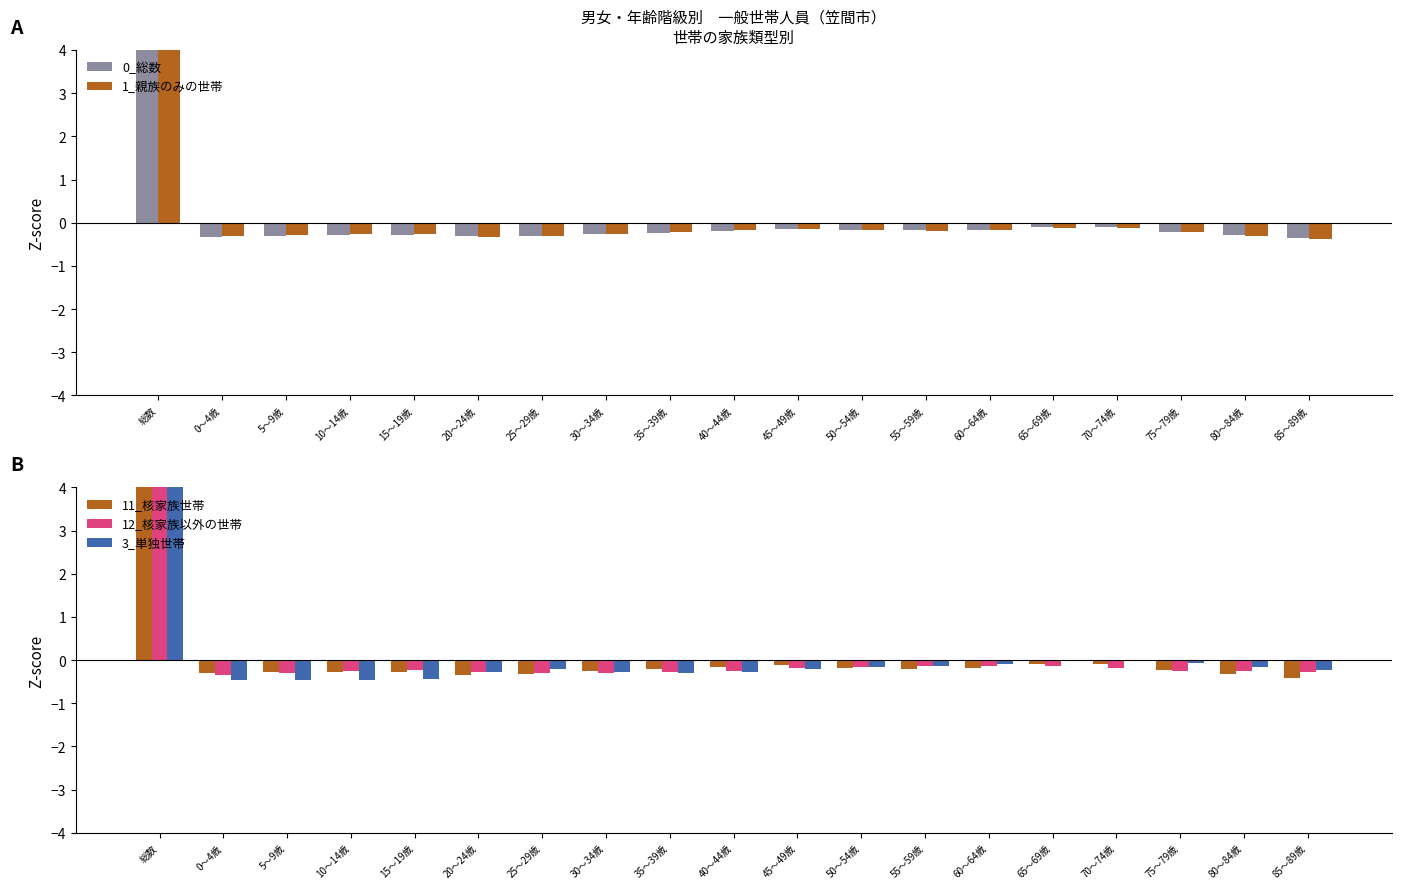

Where is 3_単独世帯 nearest to the value 1?

70～74歳